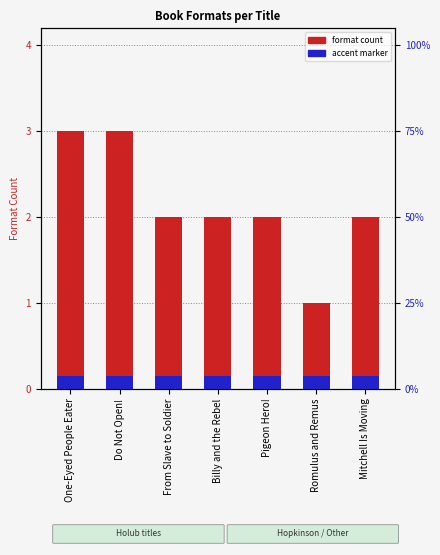

At which category is the sum across all series the highest?

One-Eyed People Eater